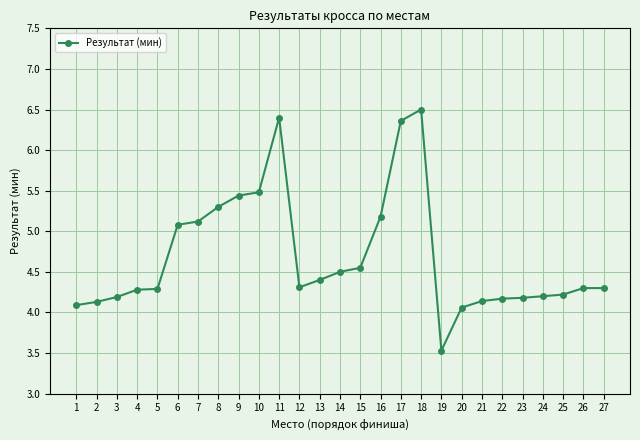

The chart shows a value of 8.3 at 8. True or false?

False